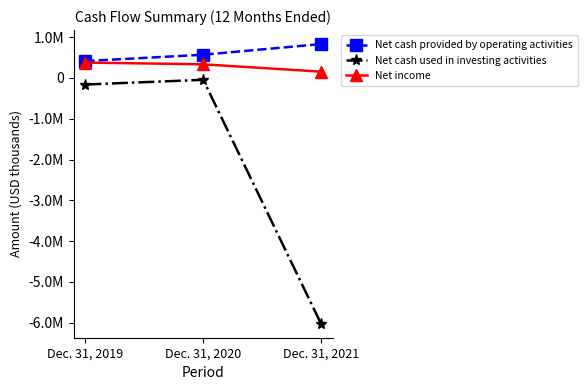

What are all the series names shown in the legend?

Net cash provided by operating activities, Net cash used in investing activities, Net income